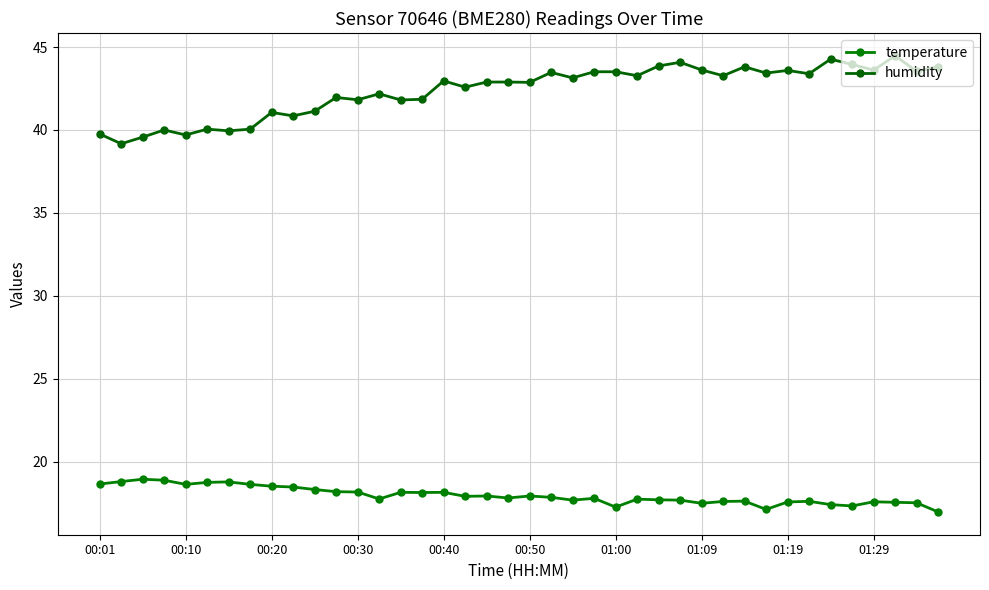

How many interior local valleys does the temperature series have?

10